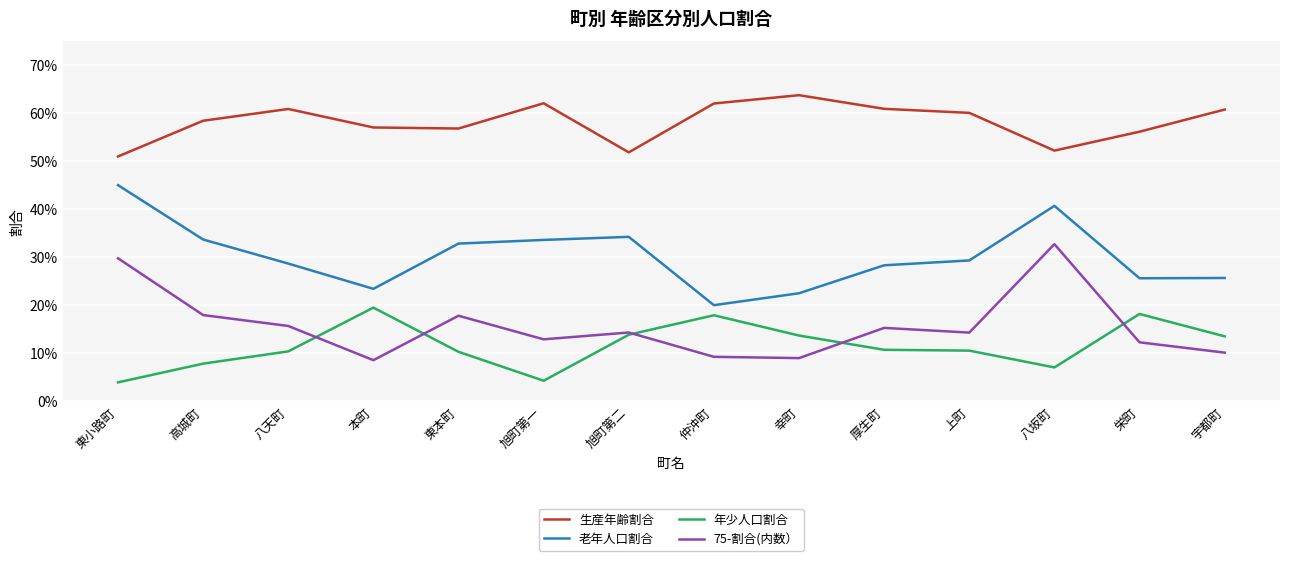

Which series ends up on top after the final intersection of 年少人口割合 and 75-割合(内数）?

年少人口割合